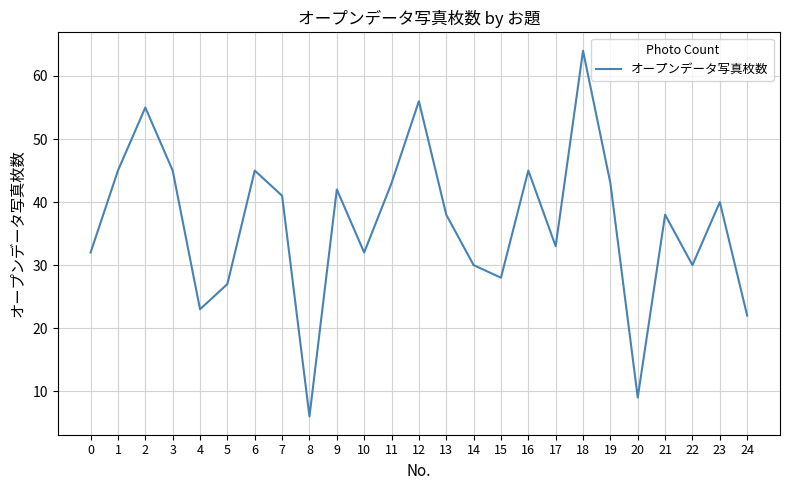

The chart shows a value of 40 at 23. True or false?

True